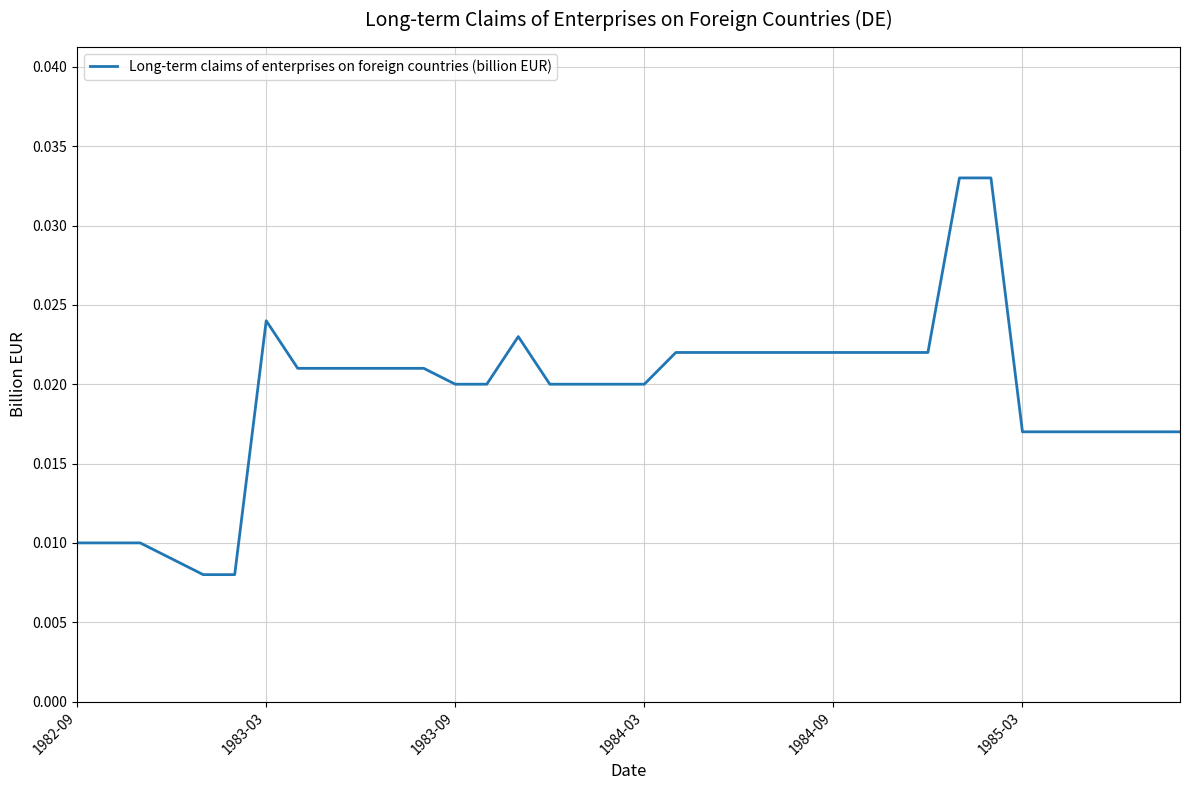

How many lines are shown in the chart?

1